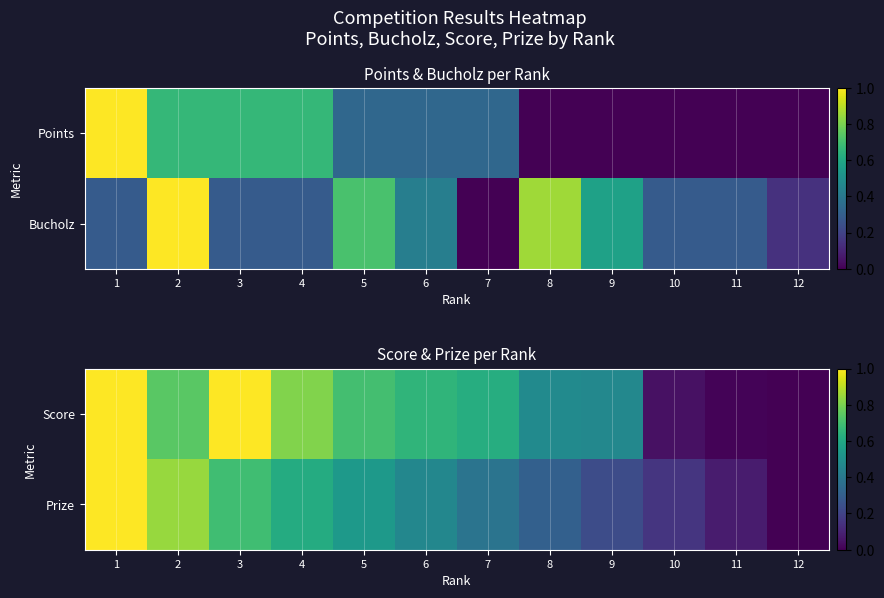

The Score series shows 0.7 at 2. True or false?

True